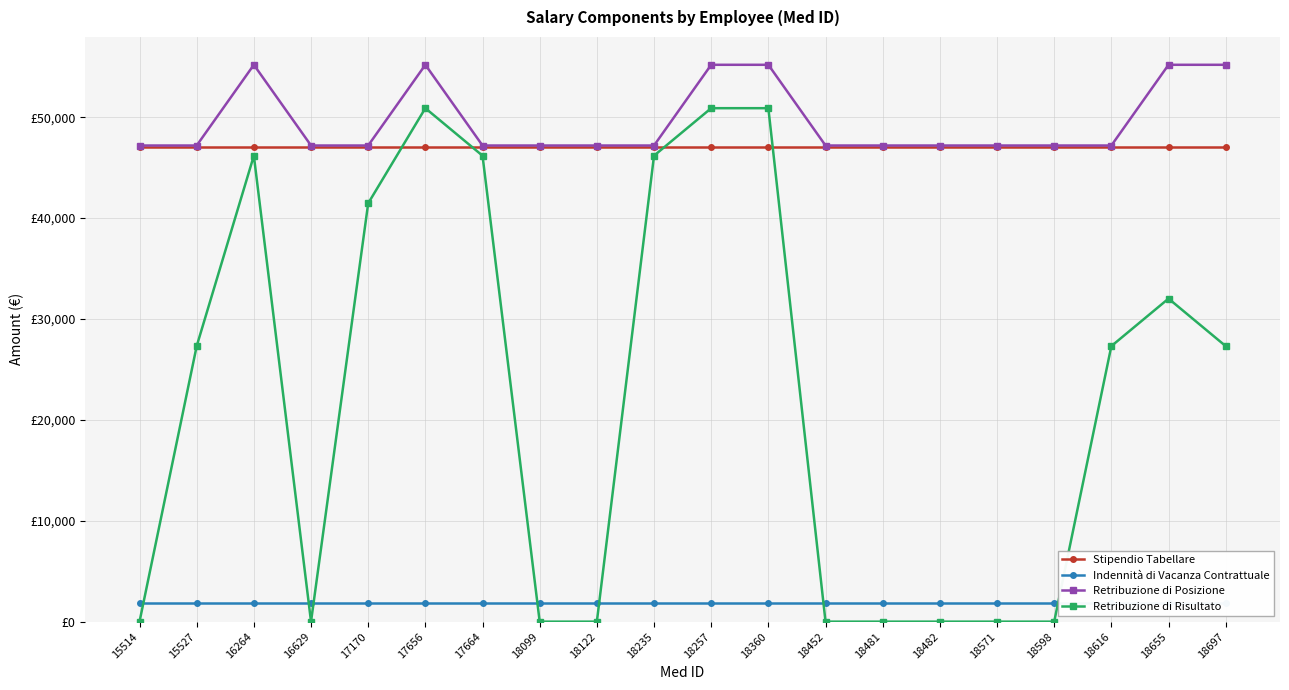

The Retribuzione di Posizione series shows 16546.6 at 18235. True or false?

False